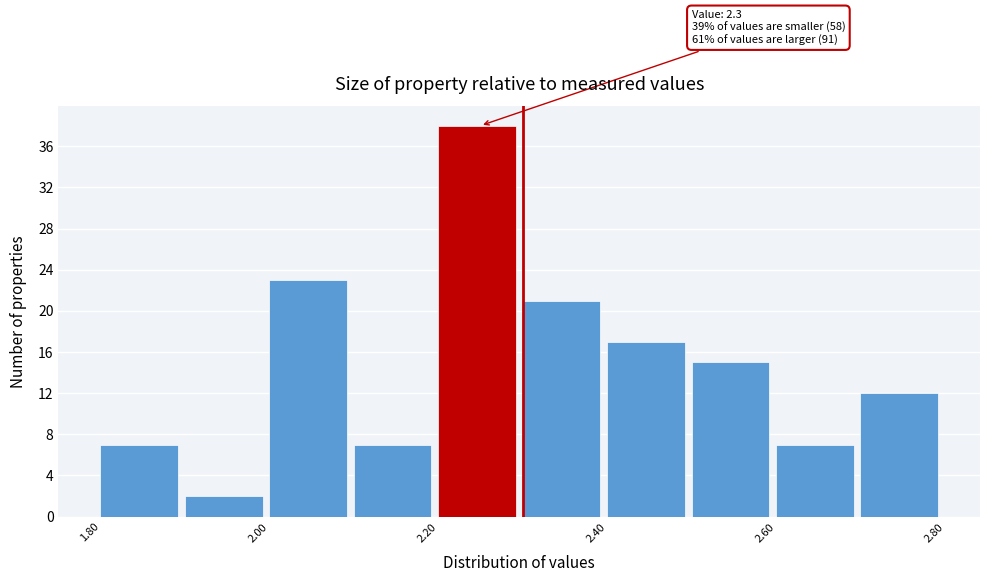

Over which range of the x-axis is the bar tallest?

2.2 to 2.3